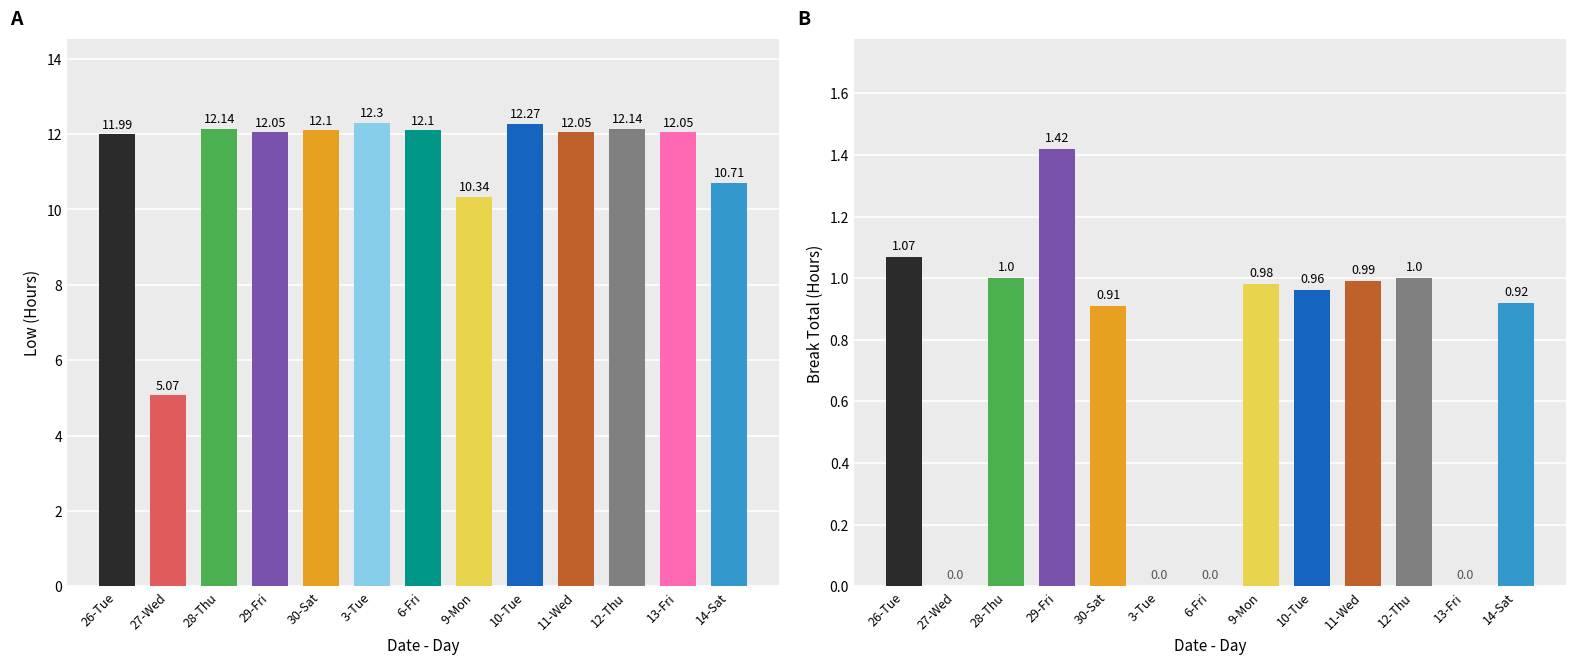

Which series has the largest total across all categories?

Low (Hours Worked)